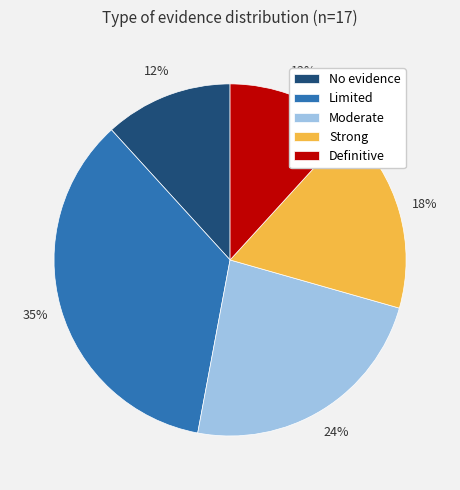

True or false: No evidence accounts for 12% of the total.

True